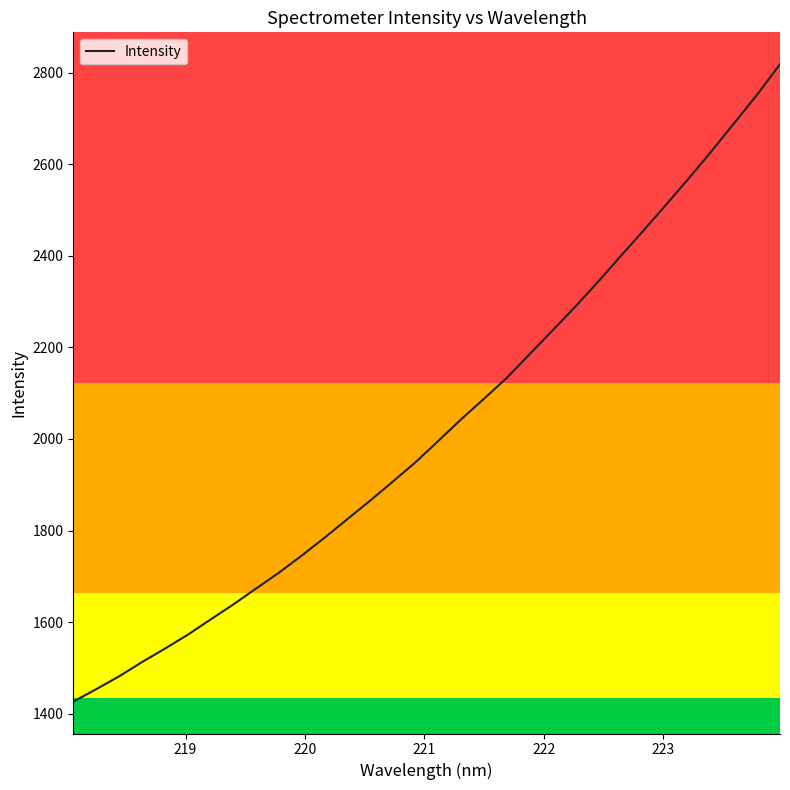

Reading left to right, transcribe all the data shown in this chart.

1426.6	1453.6	1481.5	1512.6	1541.8	1572.1	1605.4	1638.3	1673.2	1707.7	1745.0	1783.9	1824.5	1864.9	1906.7	1949.1	1995.7	2042.8	2087.6	2133.1	2184.7	2236.1	2288.3	2342.5	2399.0	2454.8	2511.6	2569.4	2628.6	2690.4	2752.0	2818.2